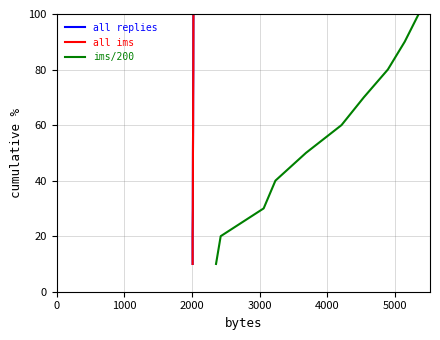

What is the sum of all all ims values?

550